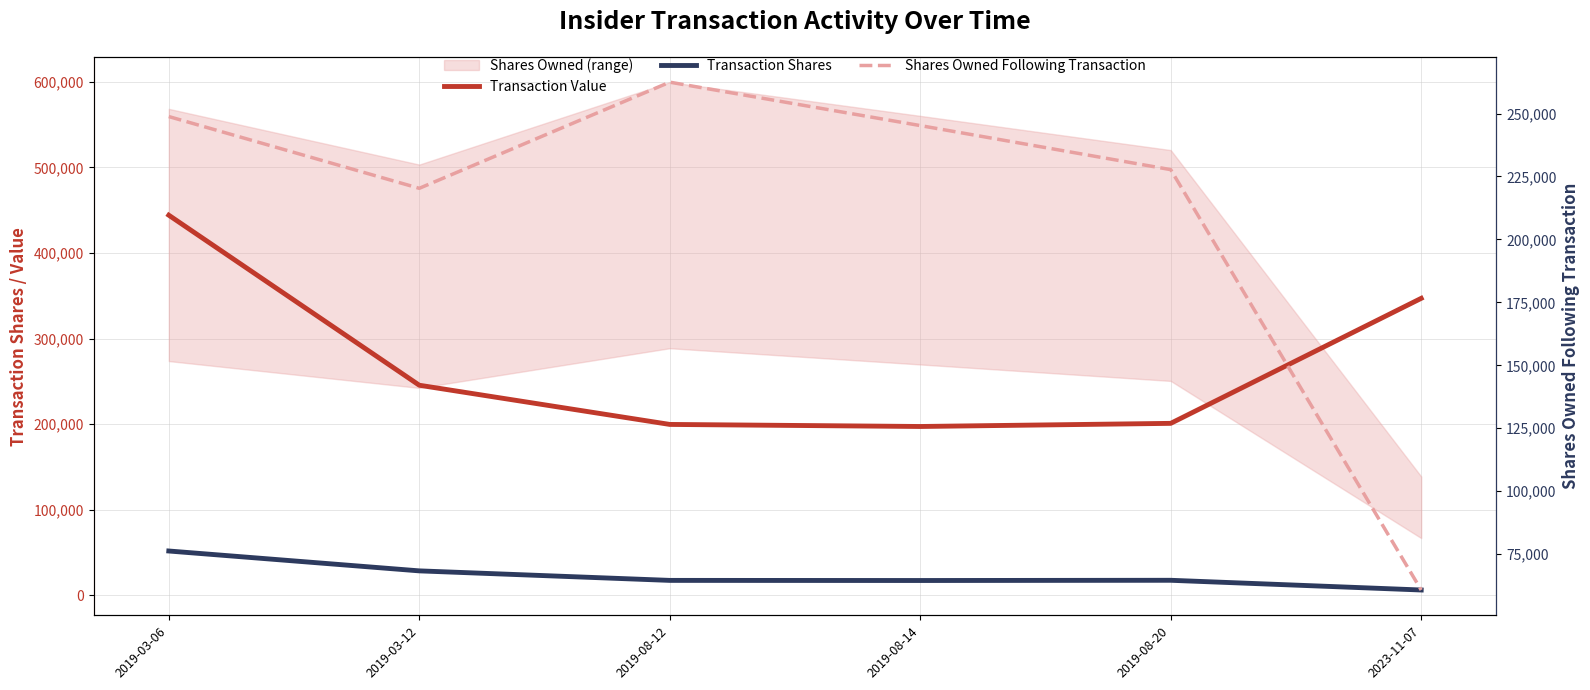

What is the average value of the Transaction Value series?

272388